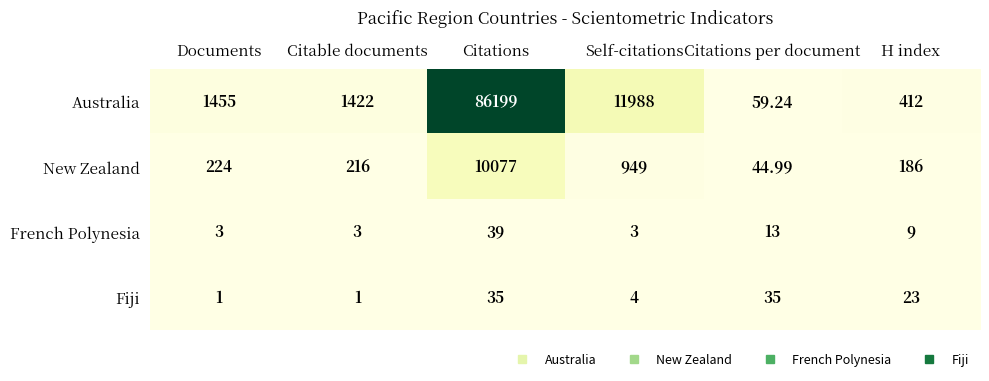

Where does the Fiji series first go above 23?

Citations